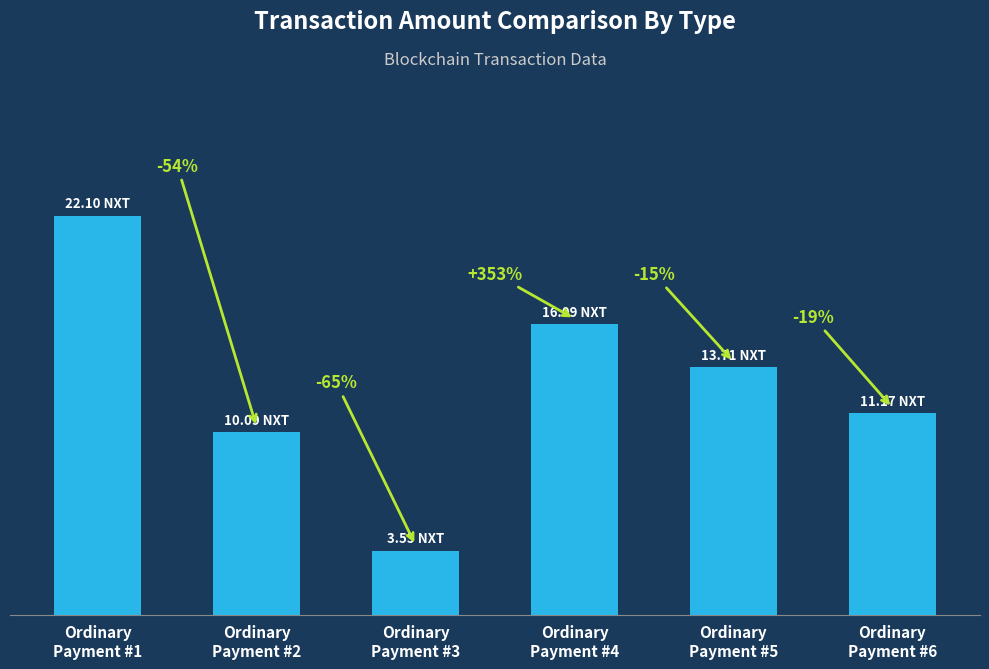

Are the bars grouped side by side (vs. stacked)?

No